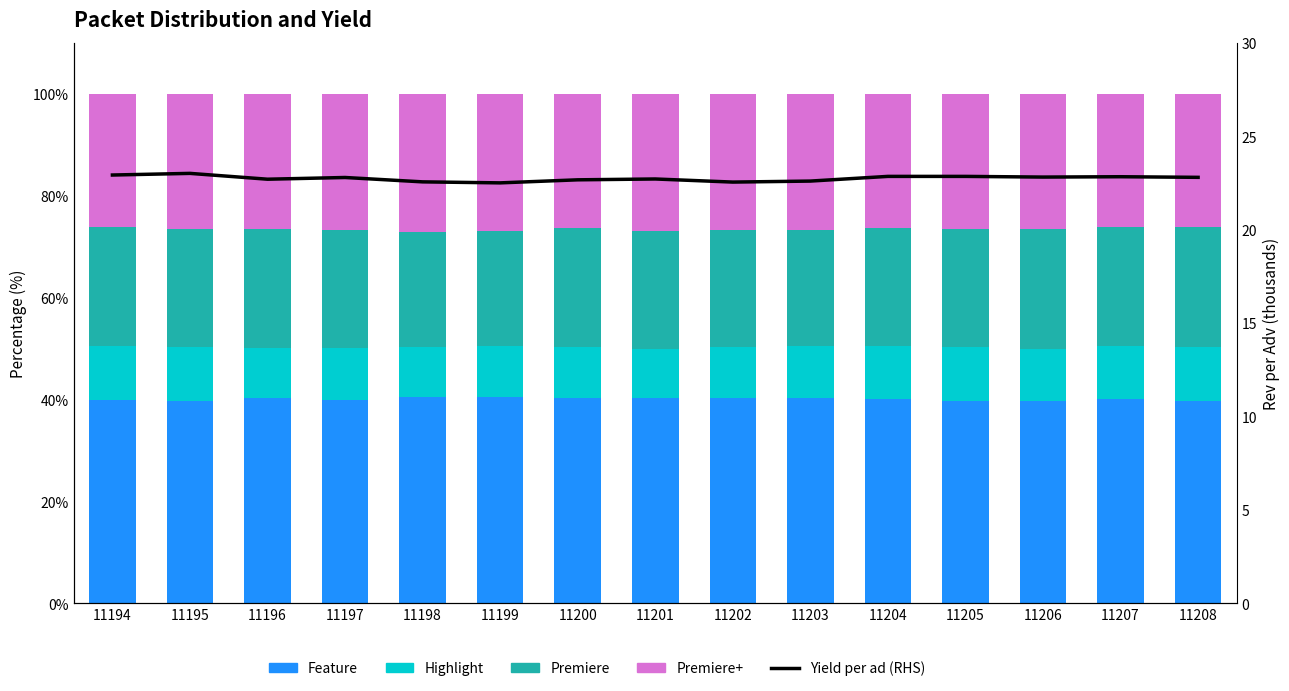

Rank the series by their maximum value, from highest to lowest.

Feature, Premiere+, Premiere, Yield per ad (RHS), Highlight